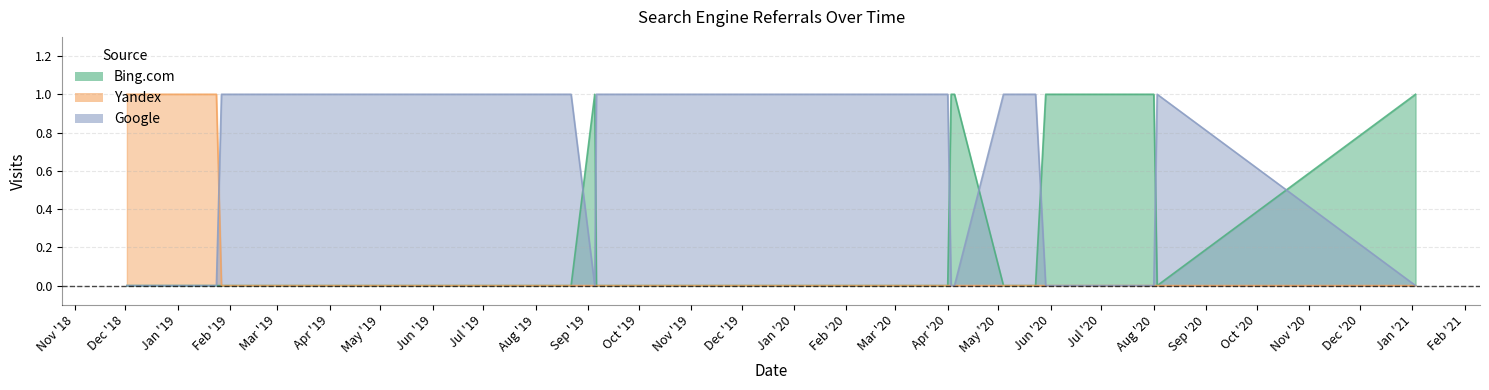

At which label does Google reach its minimum?

2018-12-02